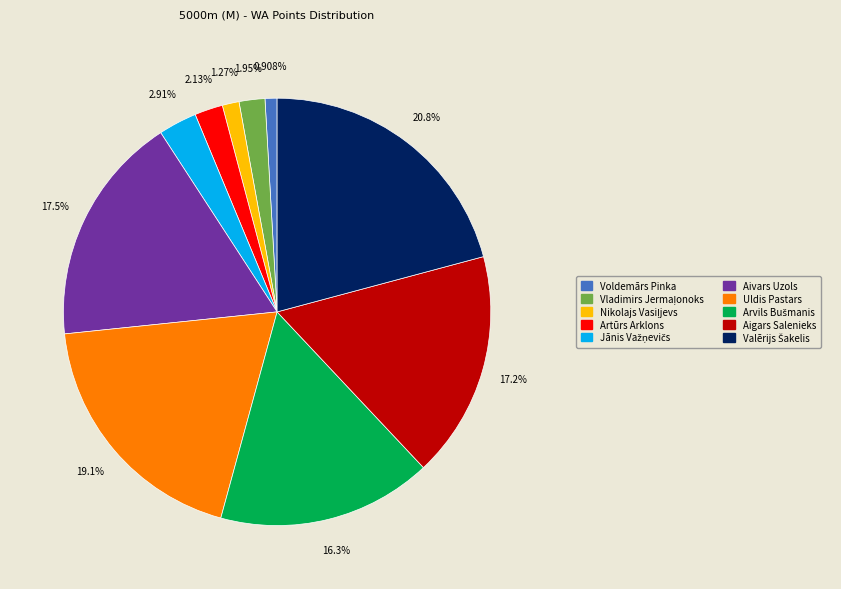

Is there a majority slice in this chart?

No